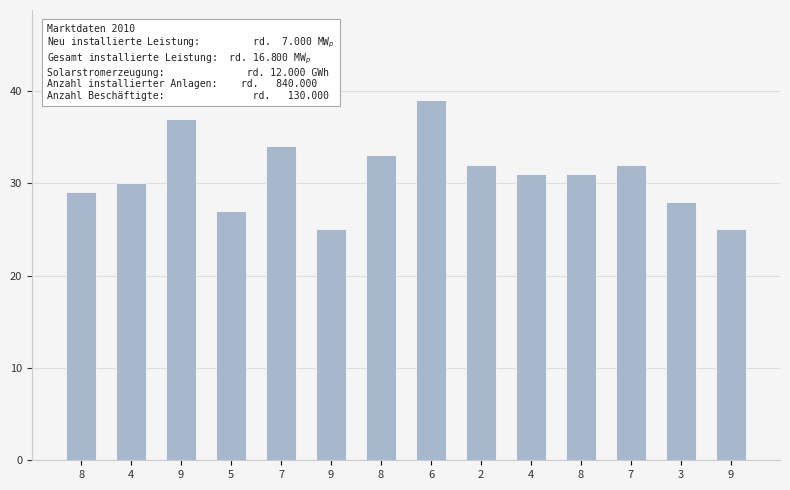

The chart shows a value of 45 at 8. True or false?

False